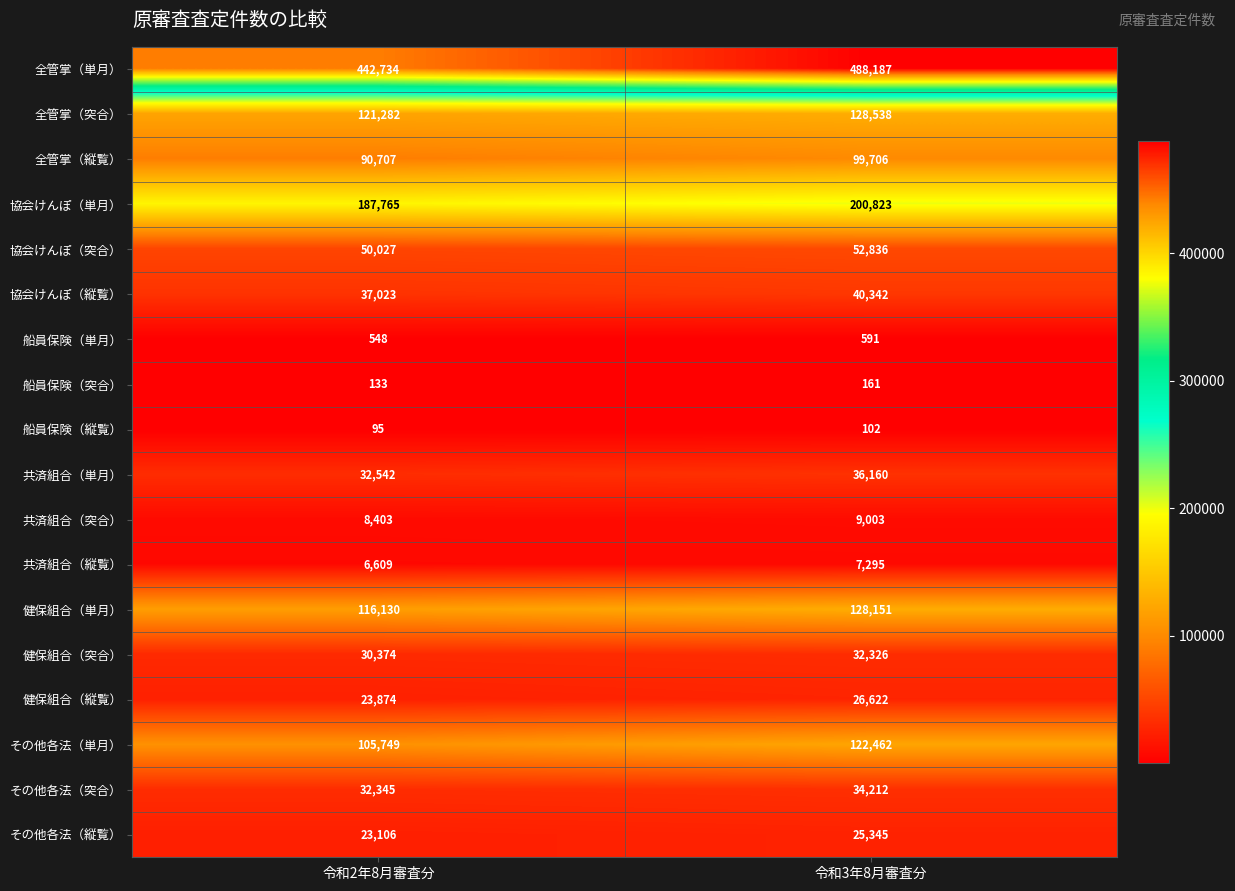

Is the value of 船員保険（縦覧） at 令和2年8月審査分 greater than the value of 全管掌（単月） at 令和3年8月審査分?

No